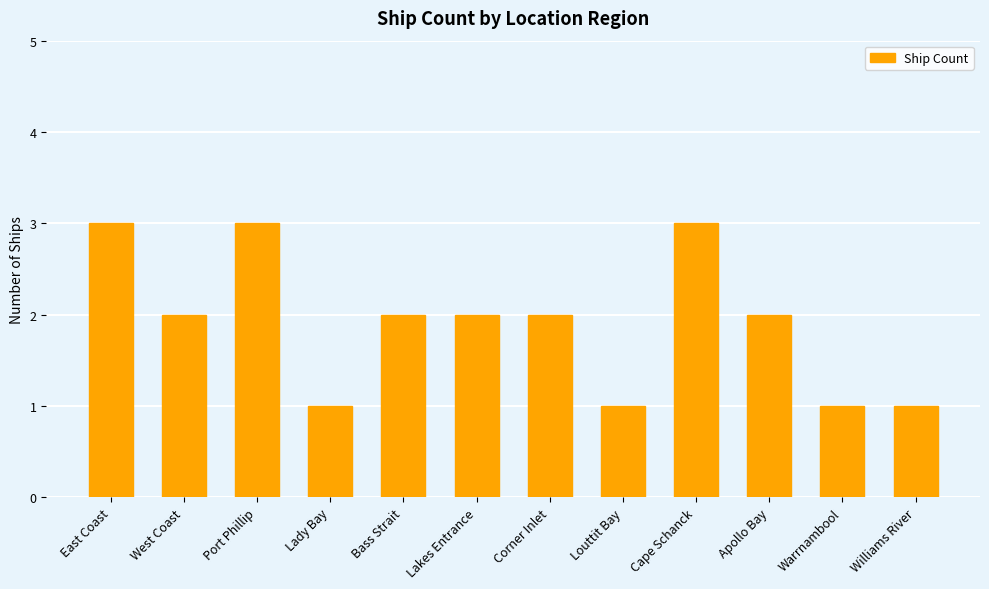

What is the maximum value shown in the chart?

3